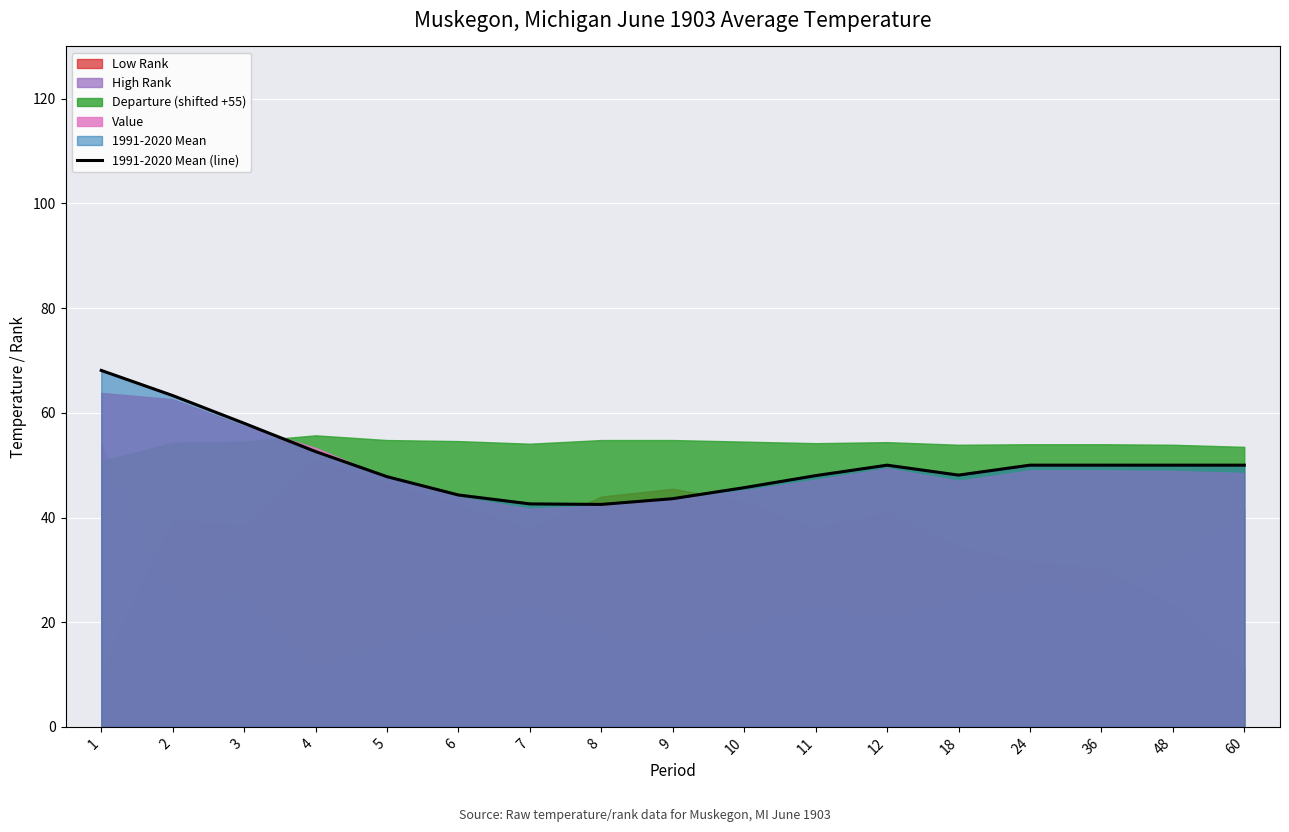

What is the value of the 9th point from the left?

43.6